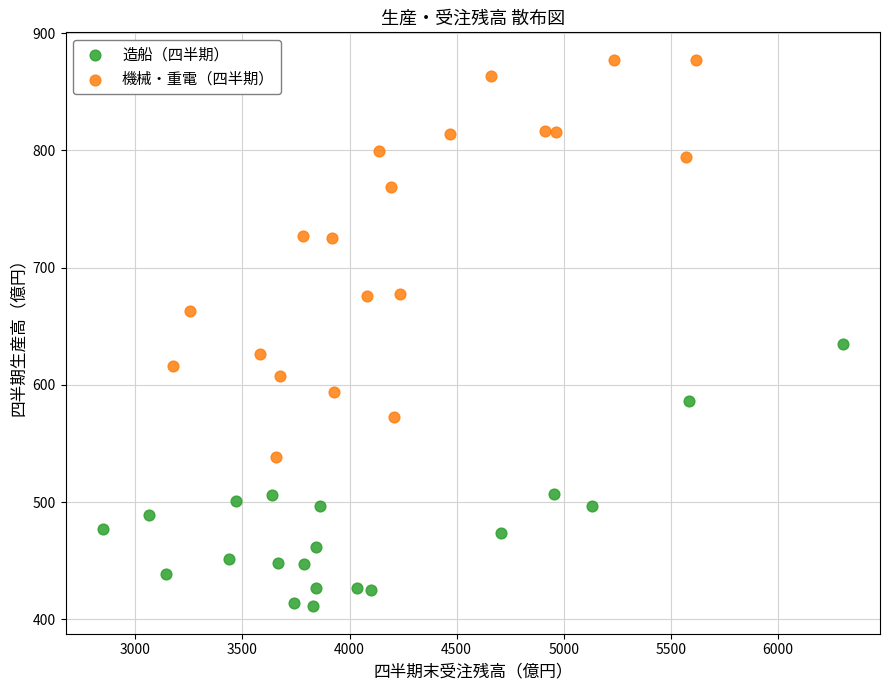

Which series reaches the maximum Y coordinate?

機械・重電（四半期）